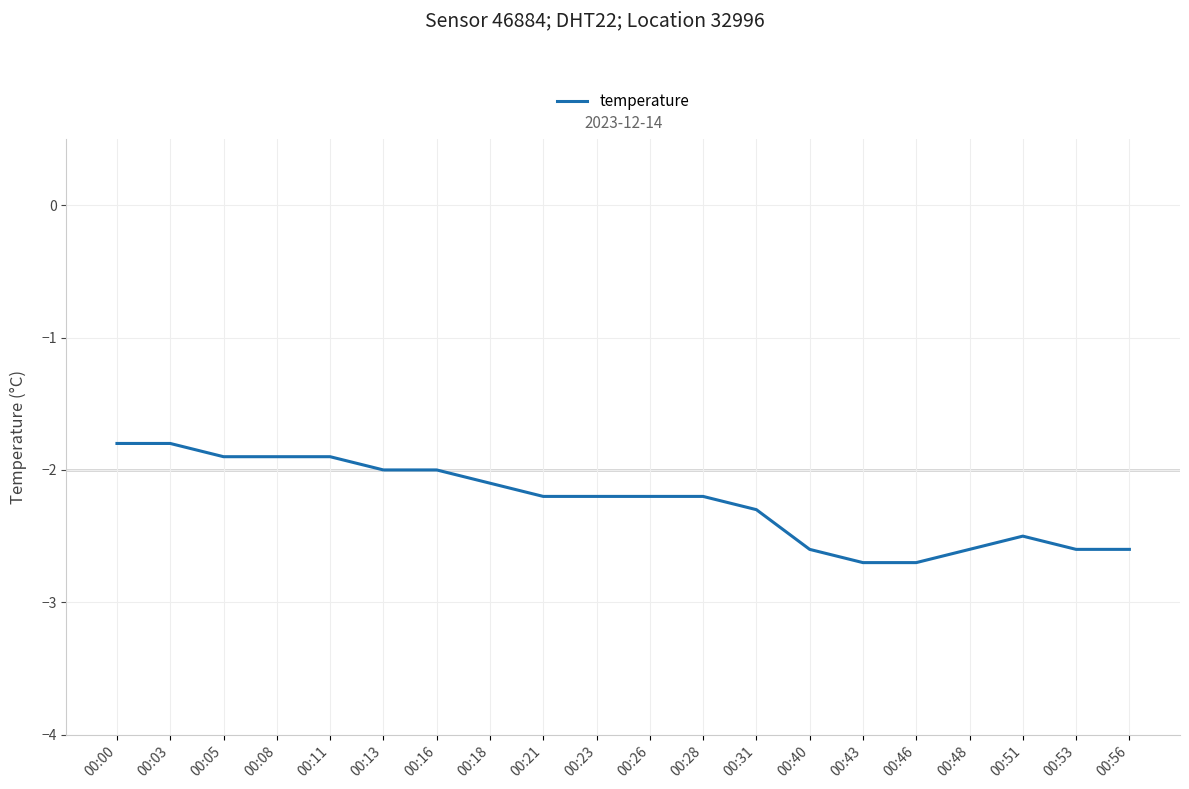

What is the sum of all values?

-44.8